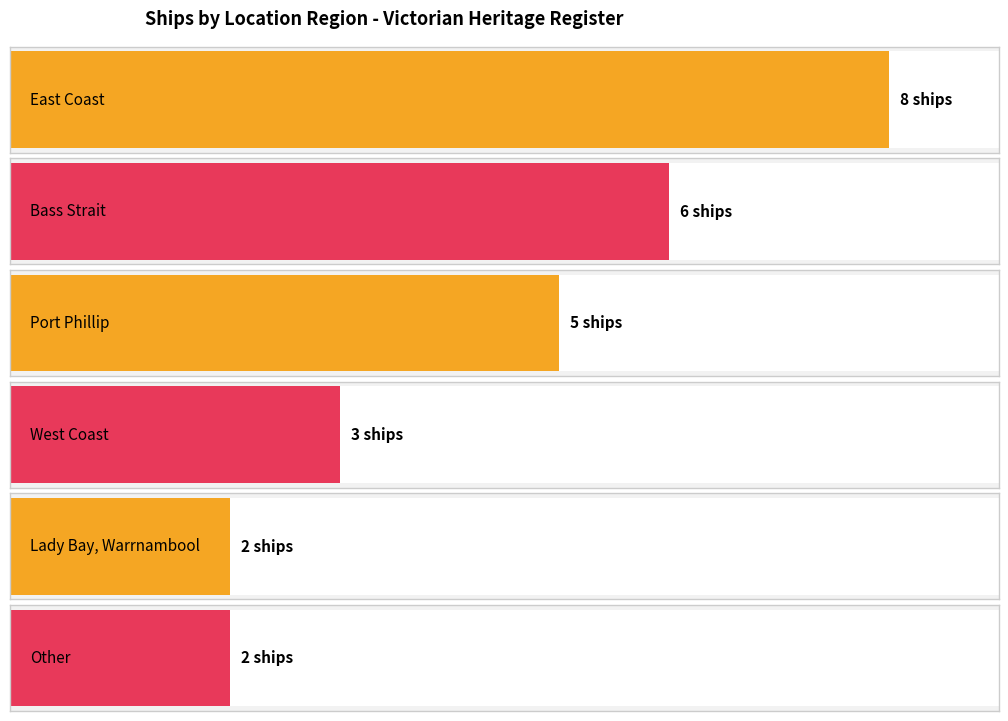

True or false: the data shows 2 at Bass Strait.

False